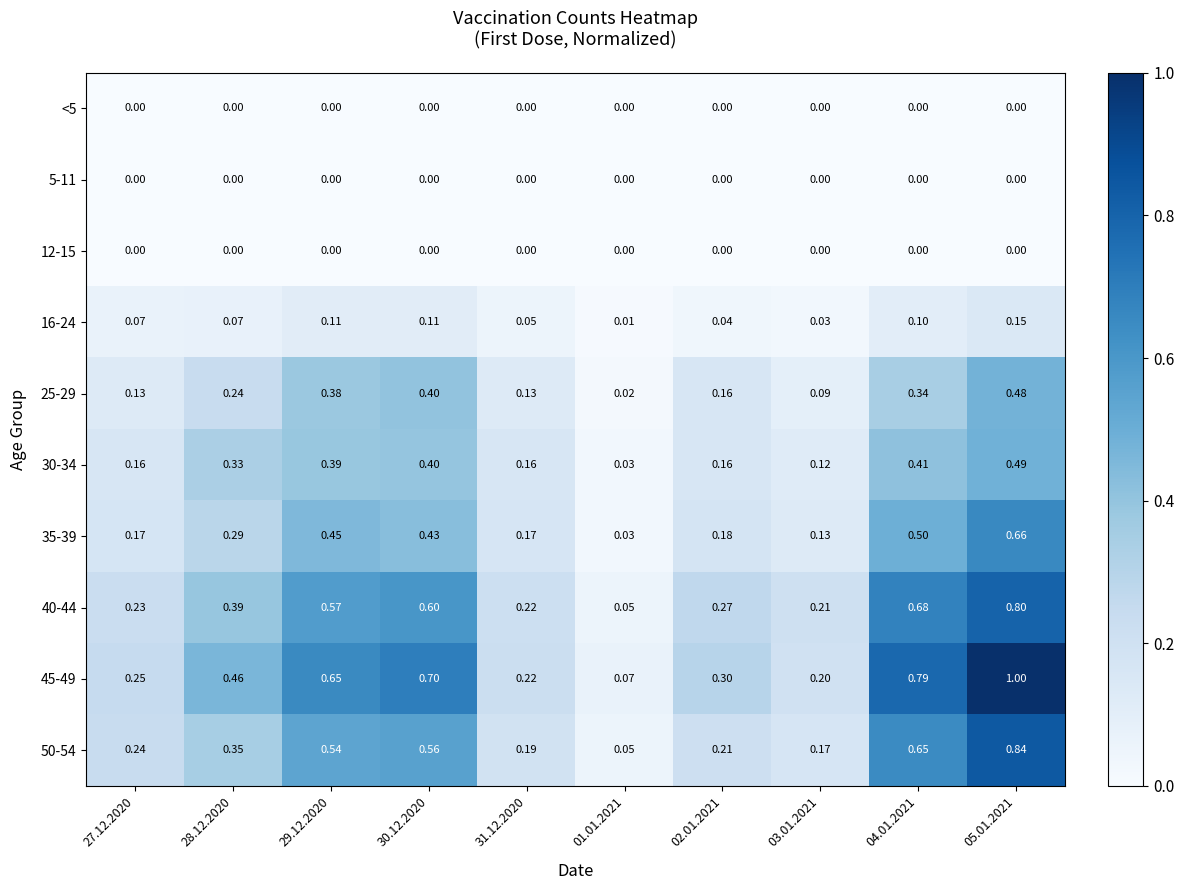

Is the value of 35-39 at 05.01.2021 greater than the value of 25-29 at 05.01.2021?

Yes